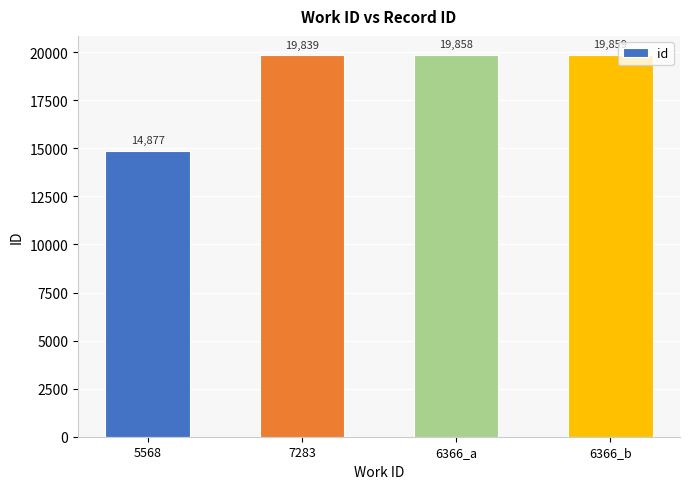

What is the maximum value shown in the chart?

19859